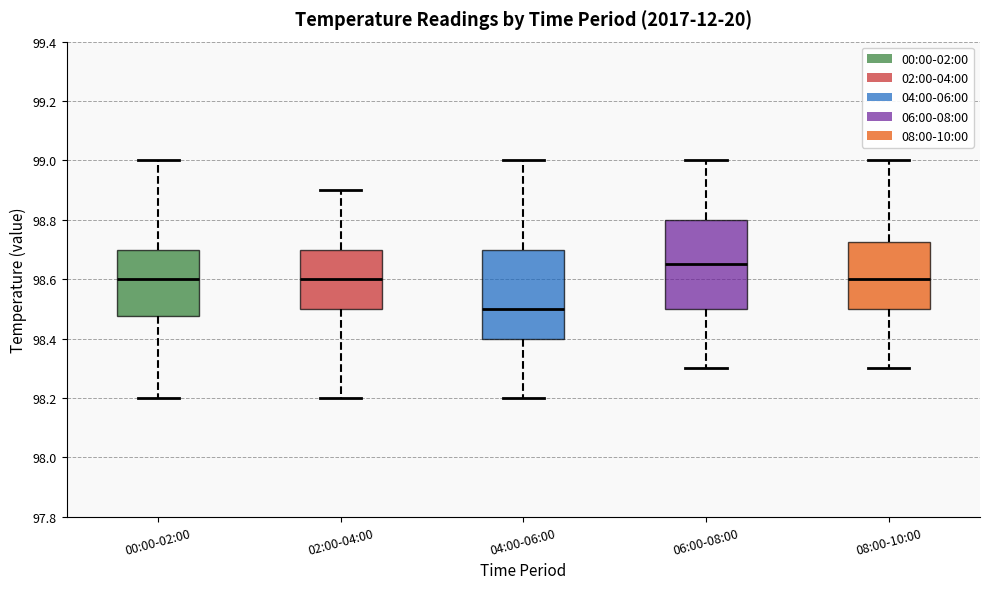

Reading left to right, read every box against the y-axis: the position of its median line, the range the box covers, and the ends of its whiskers. The values are not printed on the chart, so give them approximately, as read against the axis.

00:00-02:00: median 98.60, box 98.48 to 98.70, whiskers 98.20 to 99.00
02:00-04:00: median 98.60, box 98.50 to 98.70, whiskers 98.20 to 98.90
04:00-06:00: median 98.50, box 98.40 to 98.70, whiskers 98.20 to 99.00
06:00-08:00: median 98.66, box 98.50 to 98.80, whiskers 98.30 to 99.00
08:00-10:00: median 98.60, box 98.50 to 98.72, whiskers 98.30 to 99.00